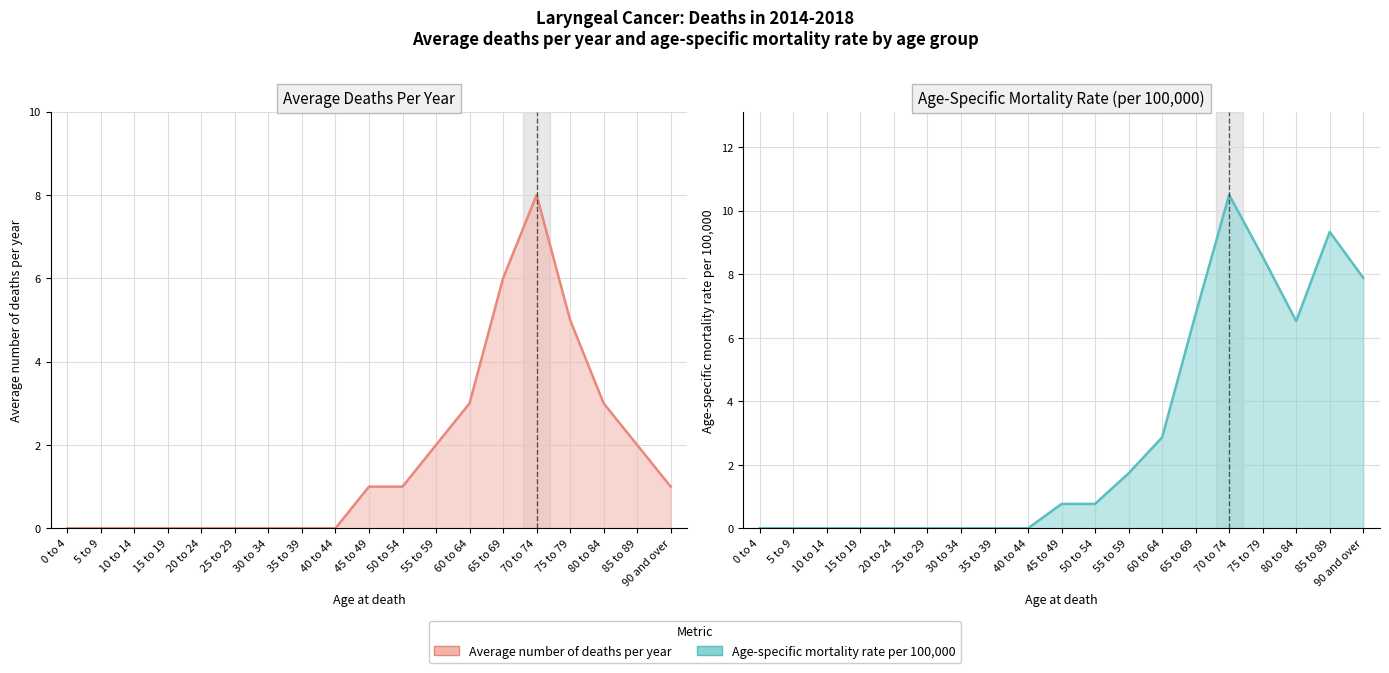

List the series in order of their peak value, lowest first.

Average number of deaths per year, Age-specific mortality rate per 100,000